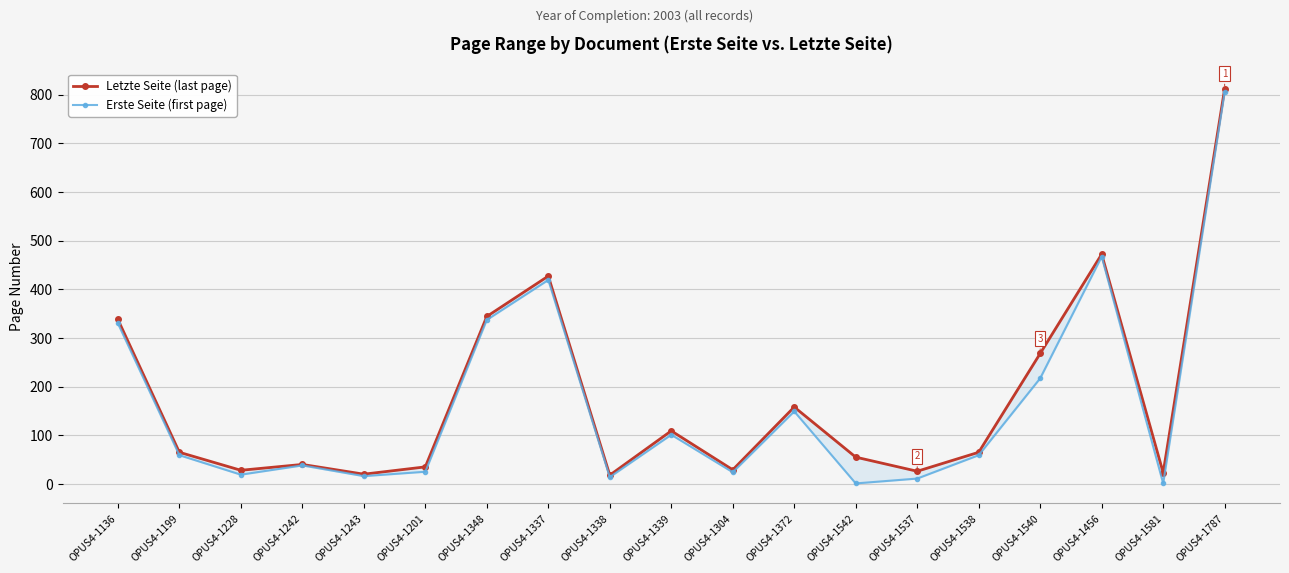

In Letzte Seite (last page), how many points are lower than both neighbors (excluding endpoints)?

6